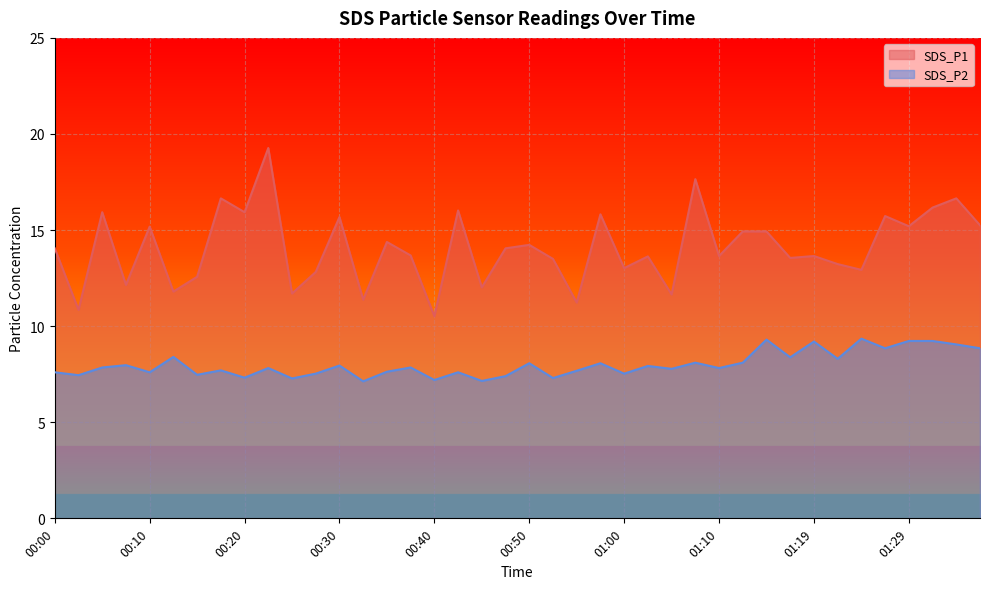

At how many categories does at least one series exceed 10?

40